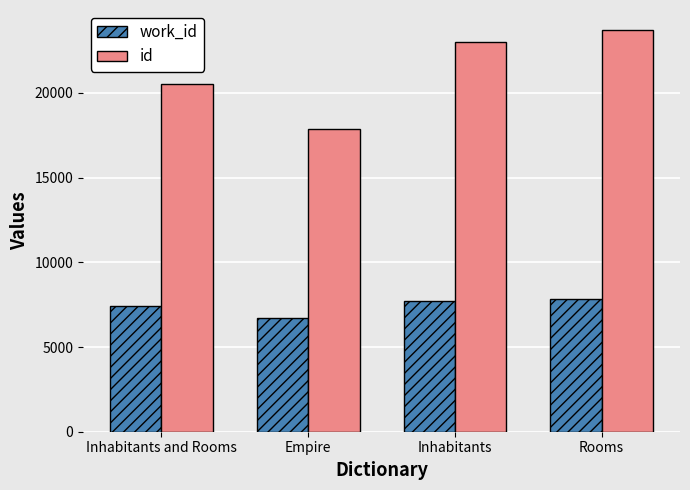

The value of work_id at Inhabitants and Rooms is 12750. True or false?

False